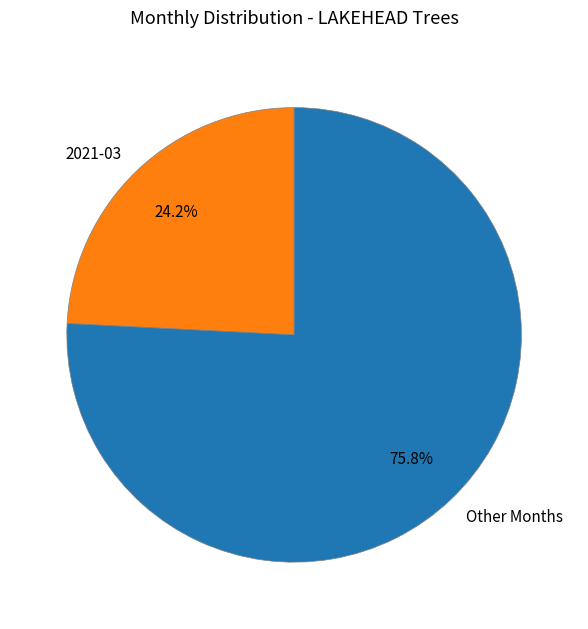

What is the smallest slice in the pie chart?

2021-03